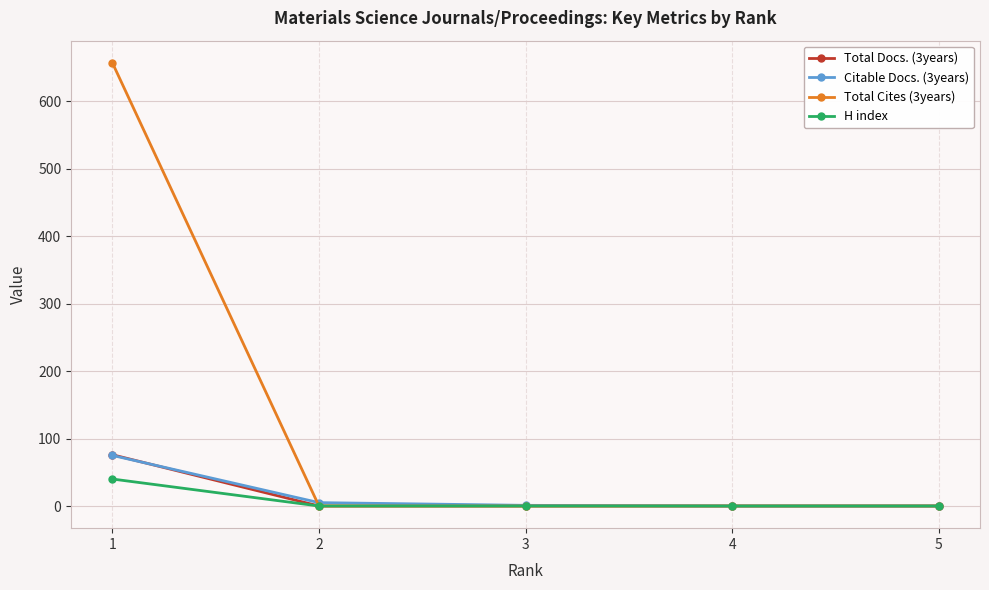

Does the chart have visible grid lines?

Yes